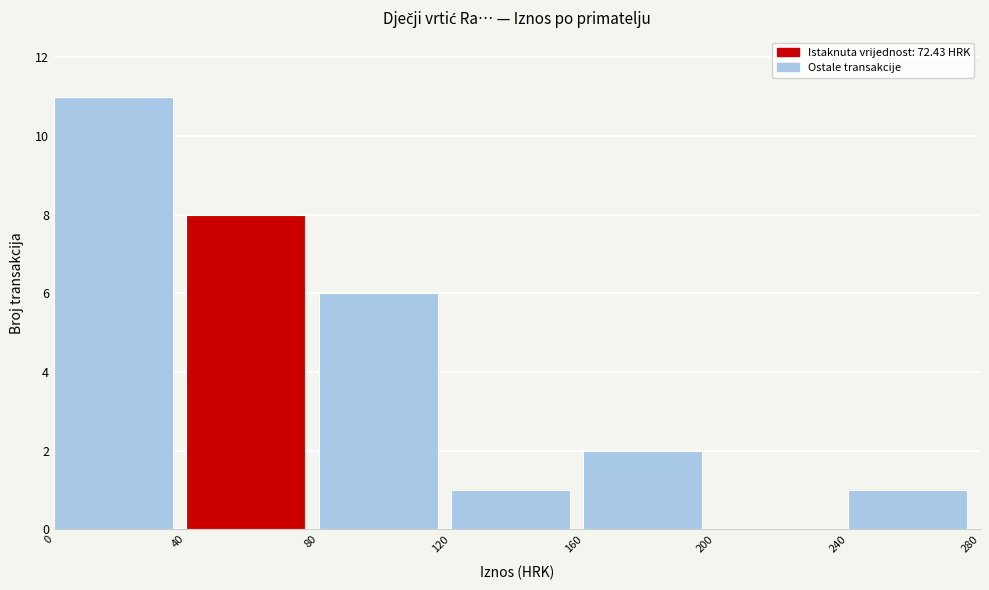

Which range on the x-axis has the tallest bar?

0 to 40